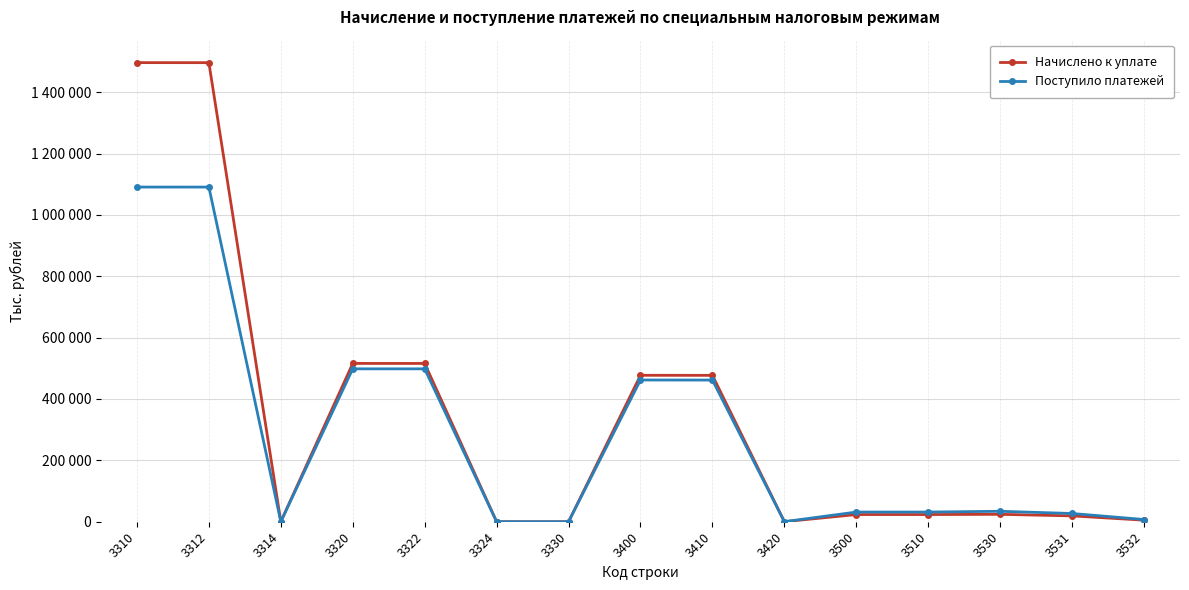

Does the chart have visible grid lines?

Yes